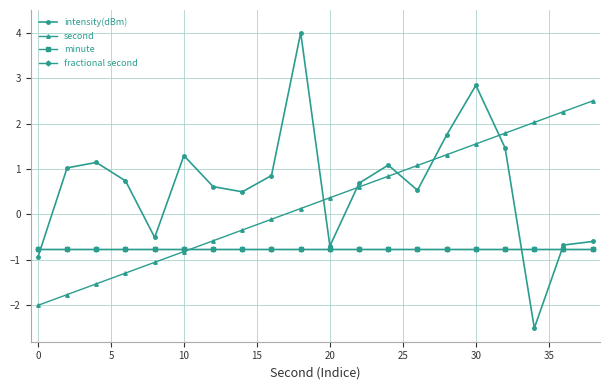

Does the chart have visible grid lines?

Yes